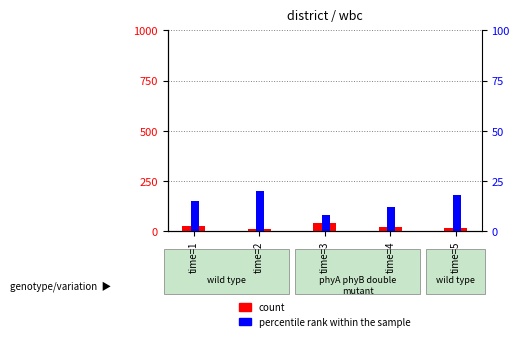

The value of percentile rank within the sample at time=1 is 5. True or false?

False